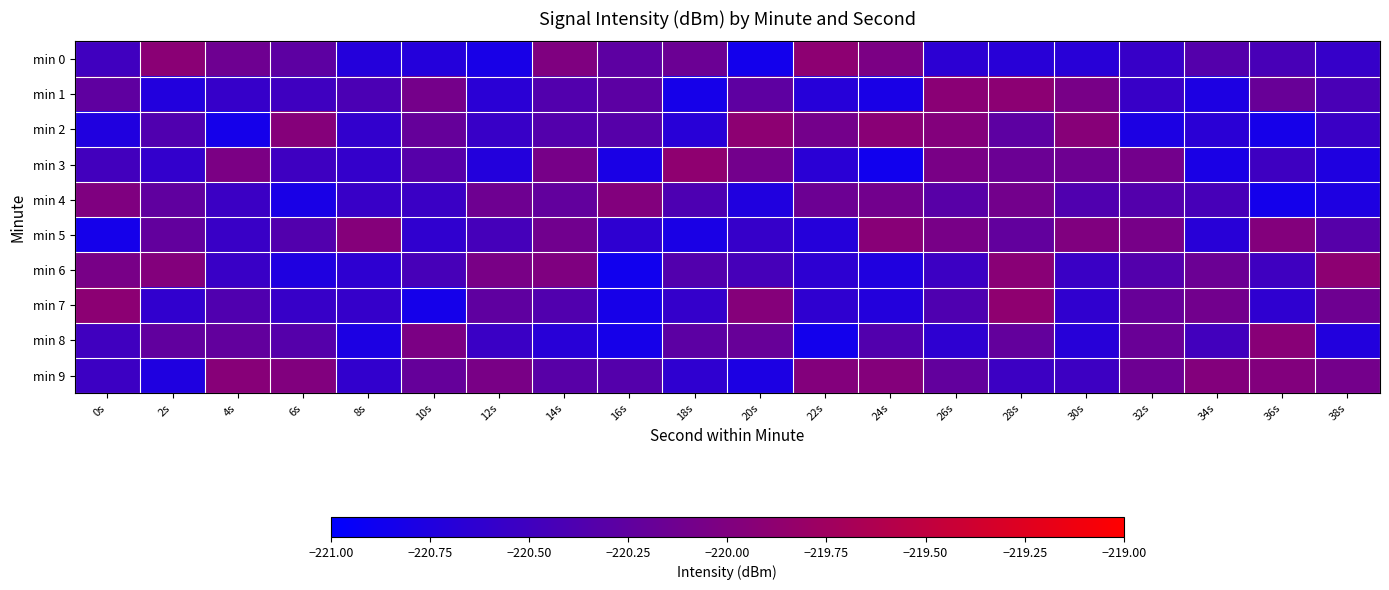

What is the total value across all series at 22s?

-2204.3